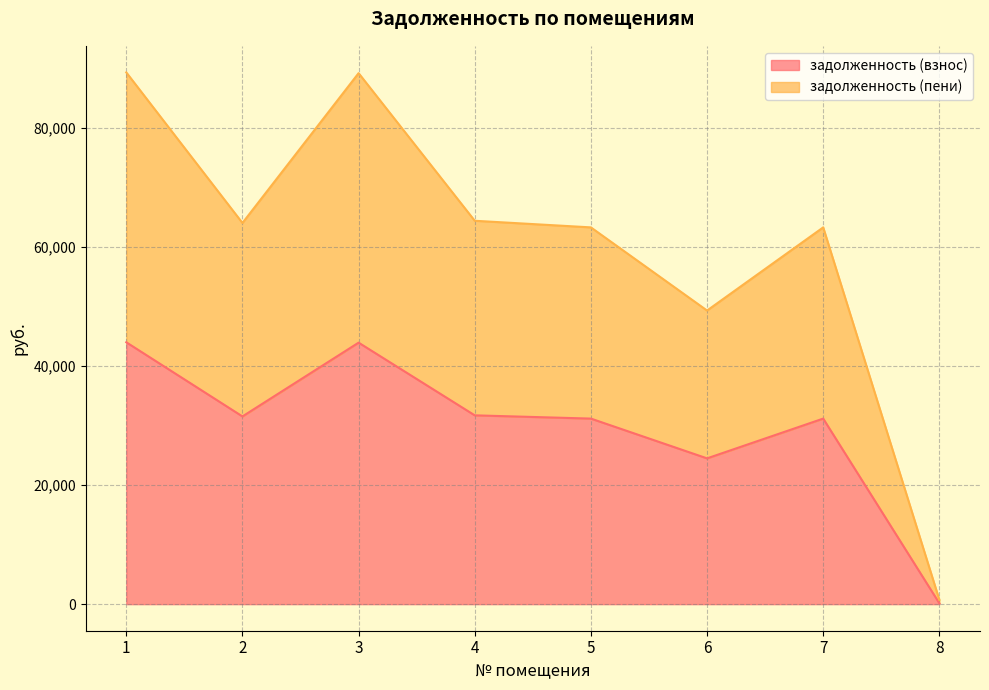

True or false: задолженность (пени) and задолженность (взнос) intersect in this chart.

False